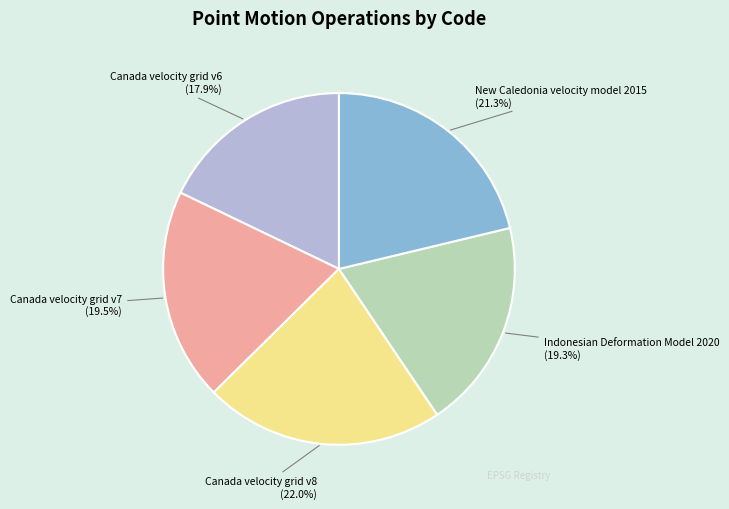

The Indonesian Deformation Model 2020 slice represents 19% of the pie. True or false?

True